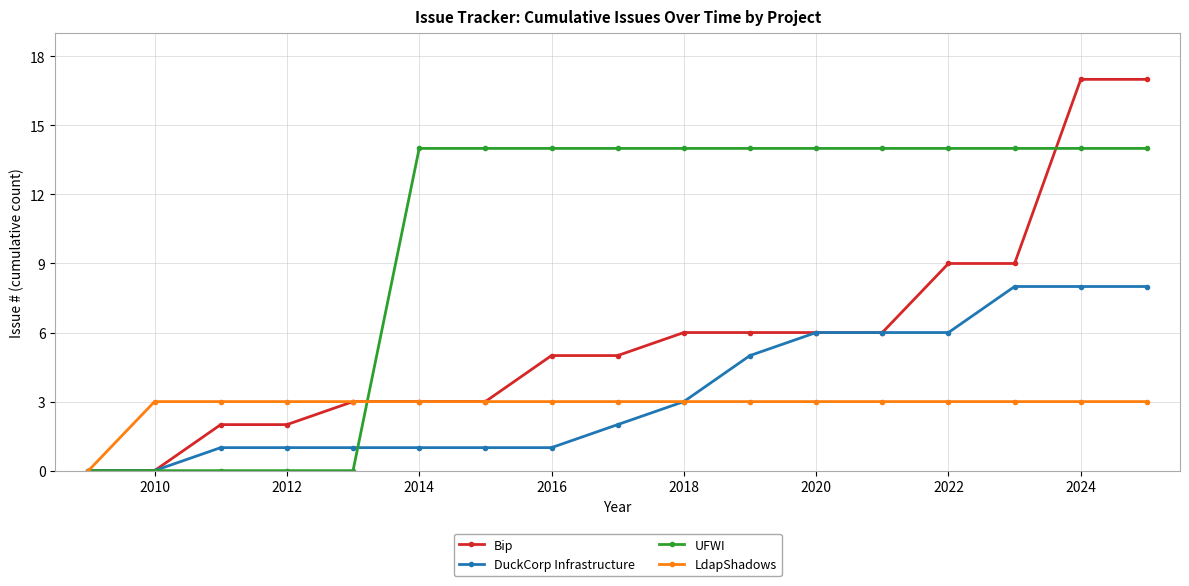

What is the highest value of the LdapShadows series?

3